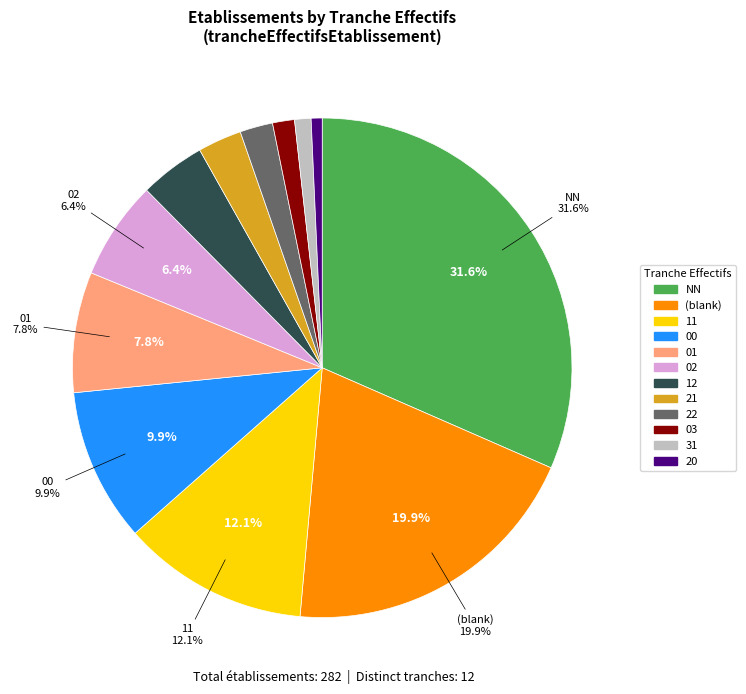

To the nearest percent, what is the difference between the largest and smallest slice percentages?

31%